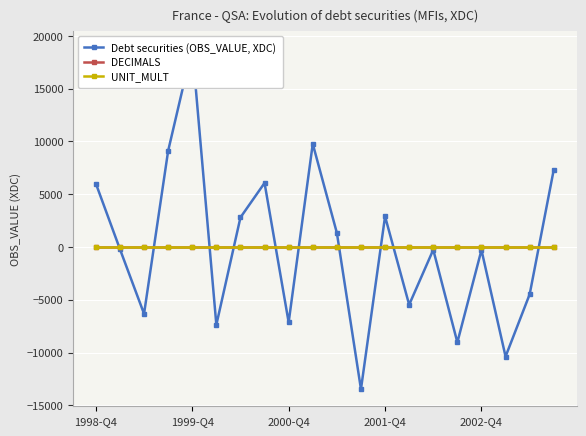

Rank the series by their average value, from highest to lowest.

UNIT_MULT, DECIMALS, Debt securities (OBS_VALUE, XDC)